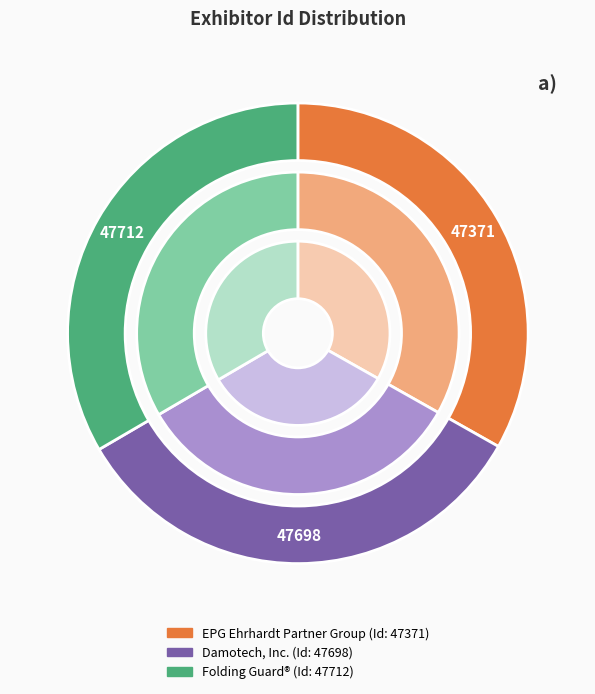

What is the largest slice in the pie chart?

Folding Guard®